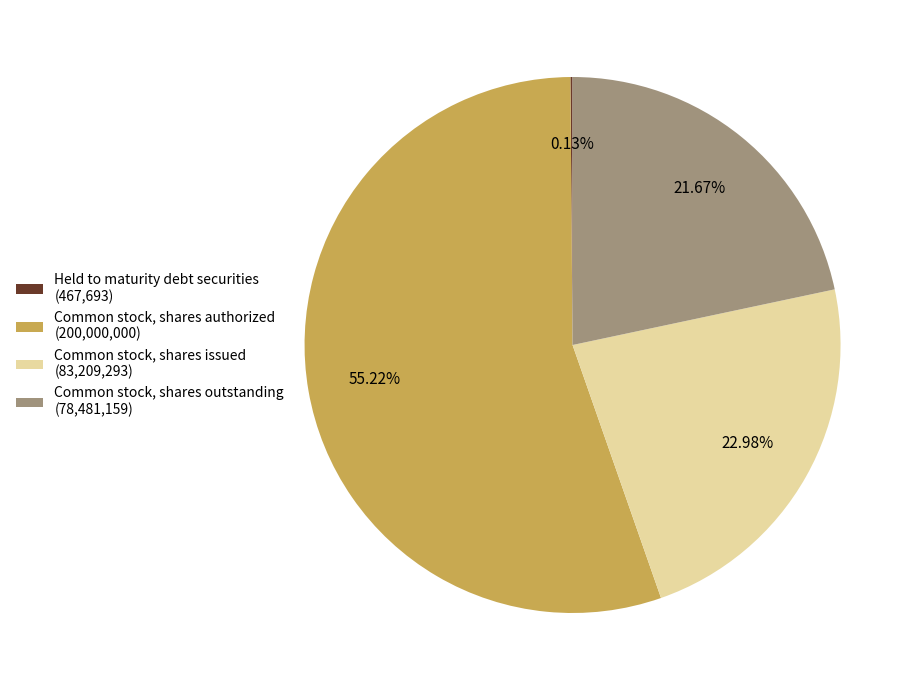

Is Common stock, shares authorized the majority of the pie?

Yes